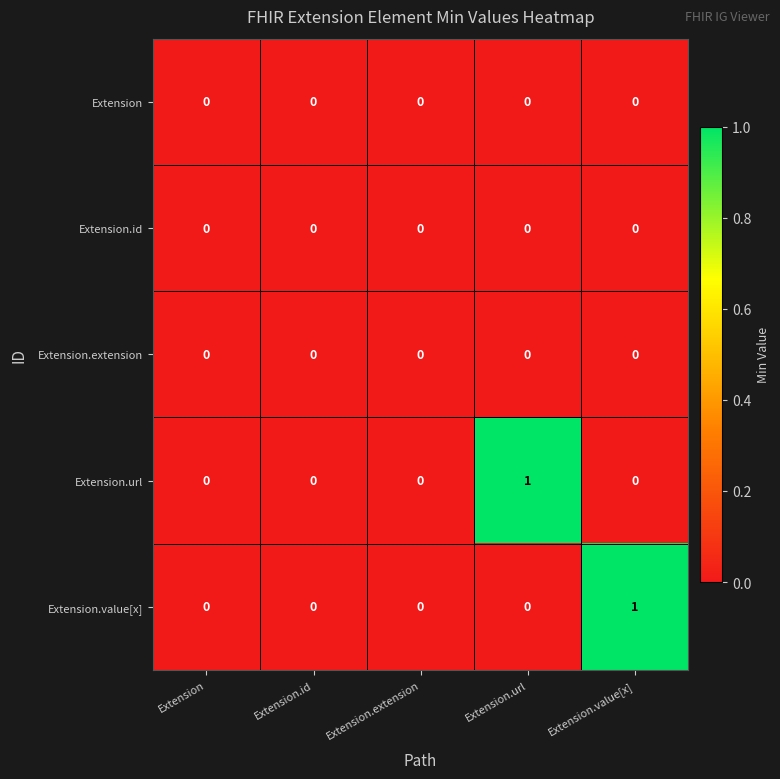

Is the value of Extension.value[x] at Extension.id greater than the value of Extension.url at Extension.url?

No